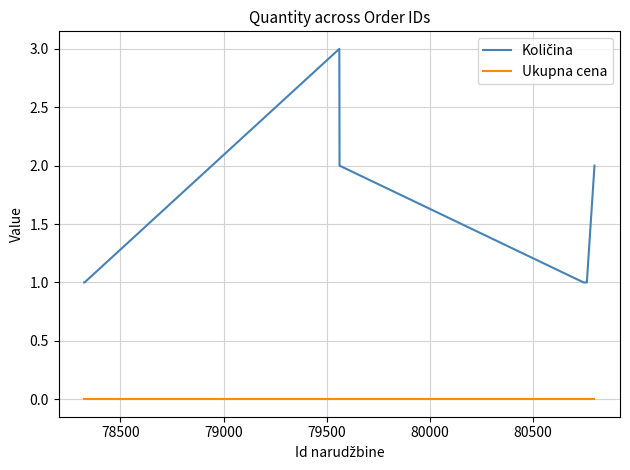

What is the maximum value shown in the chart?

3